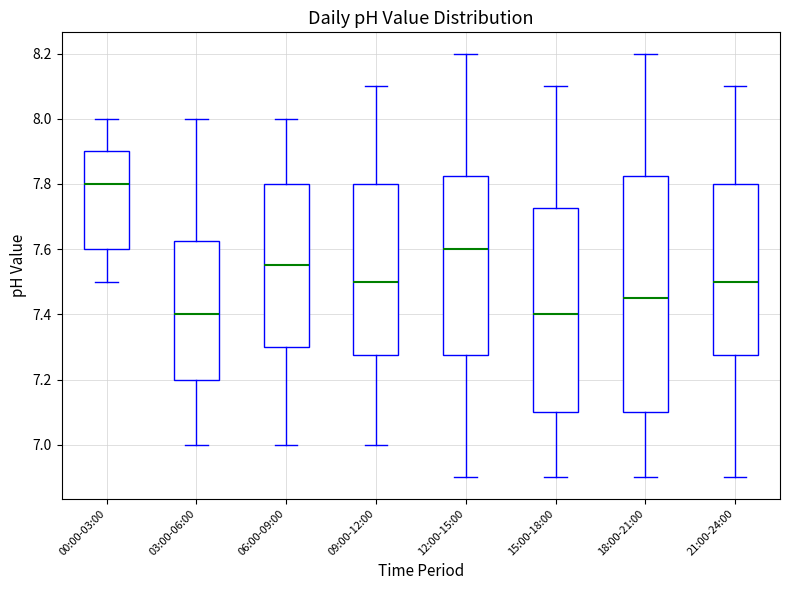

Reading left to right, transcribe this box plot: for each box, give where its median line is, the range the box spans, and where its two whiskers end, as read against the y-axis. The values are not printed on the chart, so give them approximately, as read against the axis.

00:00-03:00: median 7.80, box 7.60 to 7.90, whiskers 7.50 to 8.00
03:00-06:00: median 7.40, box 7.20 to 7.62, whiskers 7.00 to 8.00
06:00-09:00: median 7.56, box 7.30 to 7.80, whiskers 7.00 to 8.00
09:00-12:00: median 7.50, box 7.28 to 7.80, whiskers 7.00 to 8.10
12:00-15:00: median 7.60, box 7.28 to 7.82, whiskers 6.90 to 8.20
15:00-18:00: median 7.40, box 7.10 to 7.72, whiskers 6.90 to 8.10
18:00-21:00: median 7.46, box 7.10 to 7.82, whiskers 6.90 to 8.20
21:00-24:00: median 7.50, box 7.28 to 7.80, whiskers 6.90 to 8.10